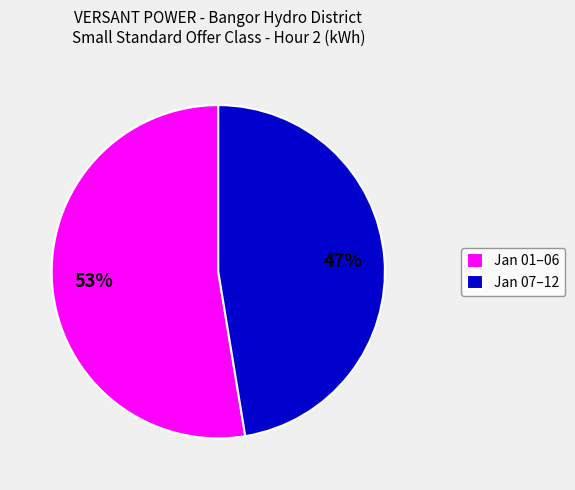

What is the smallest slice in the pie chart?

Jan 07–12